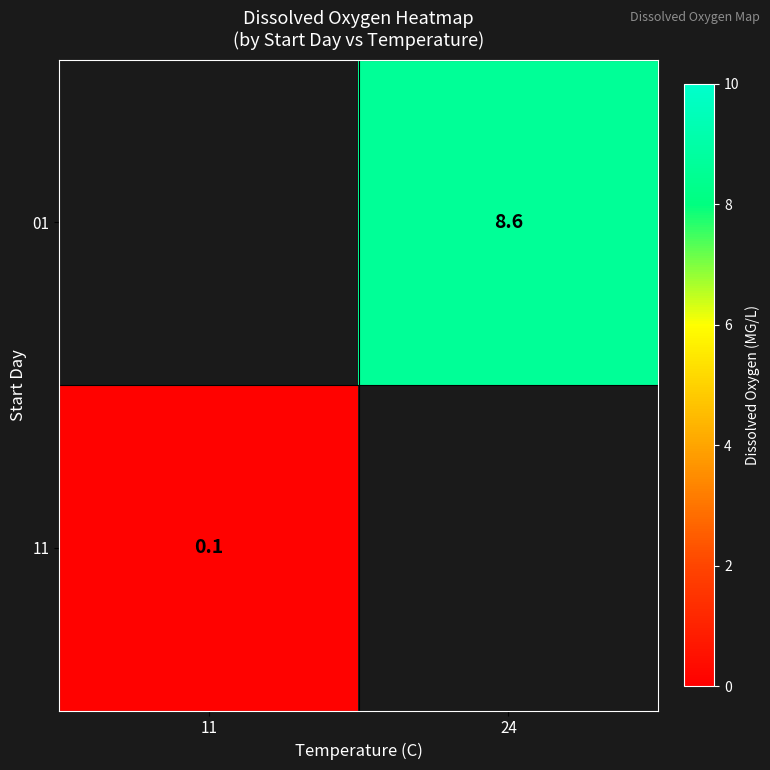

The 11 series shows 0.1 at 11. True or false?

True